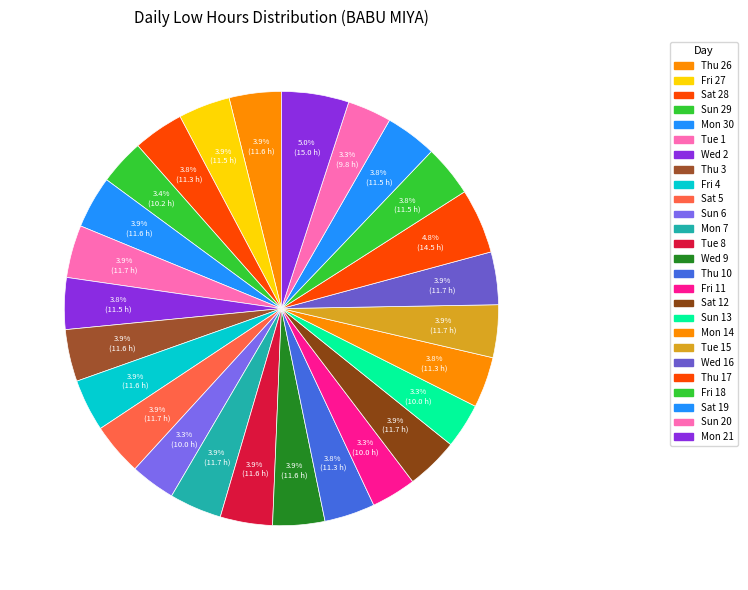

How many slices are in this pie chart?

26